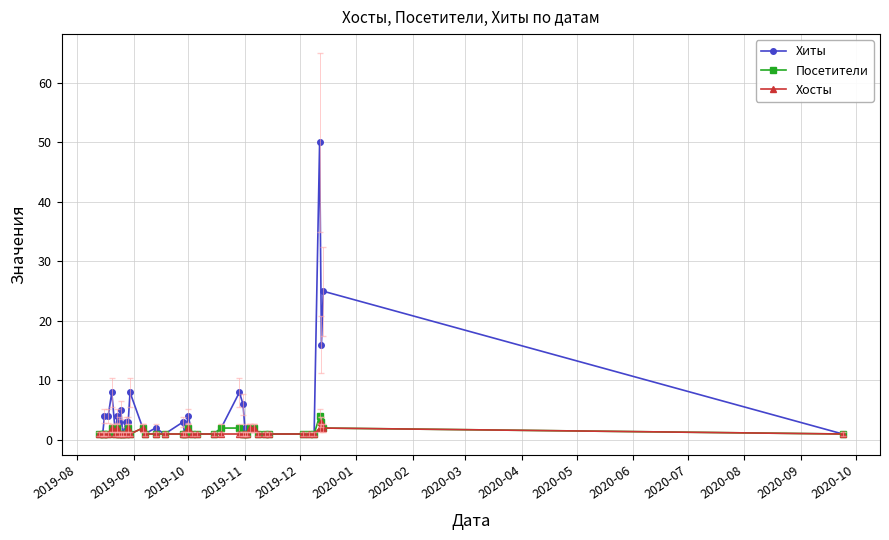

How many categories are shown in the chart?

40